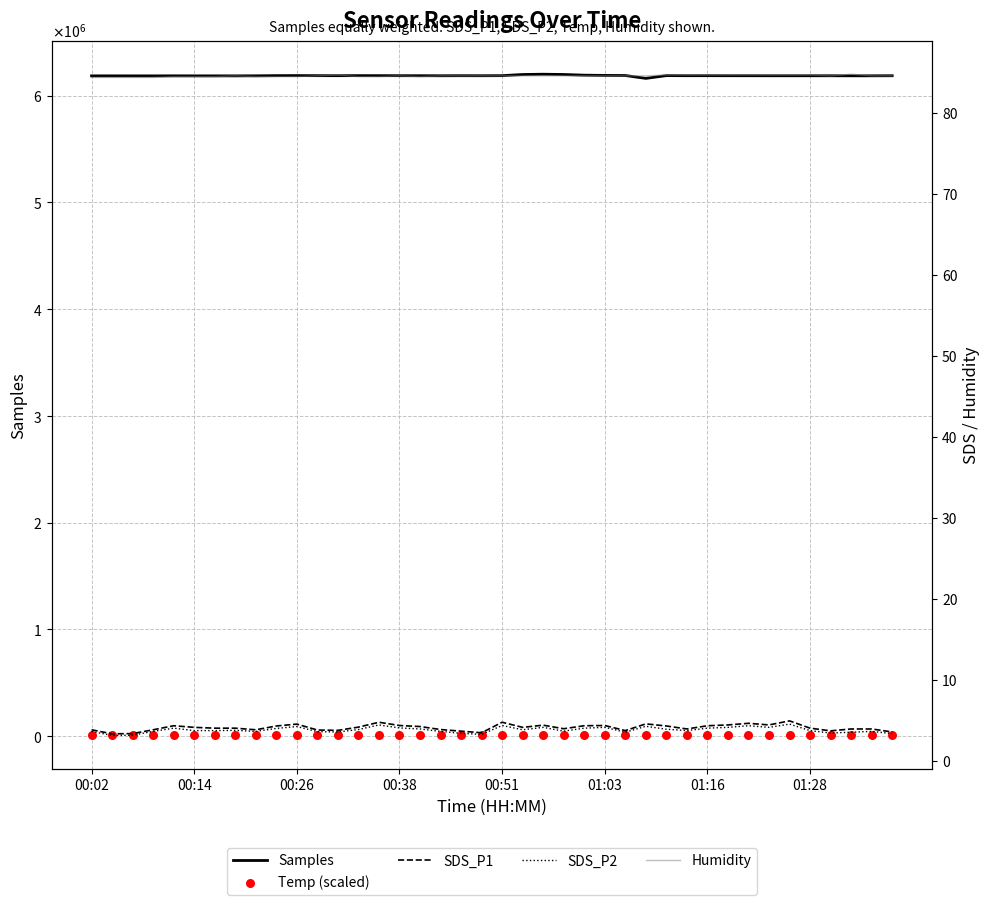

Which series reaches the maximum Y coordinate?

Samples